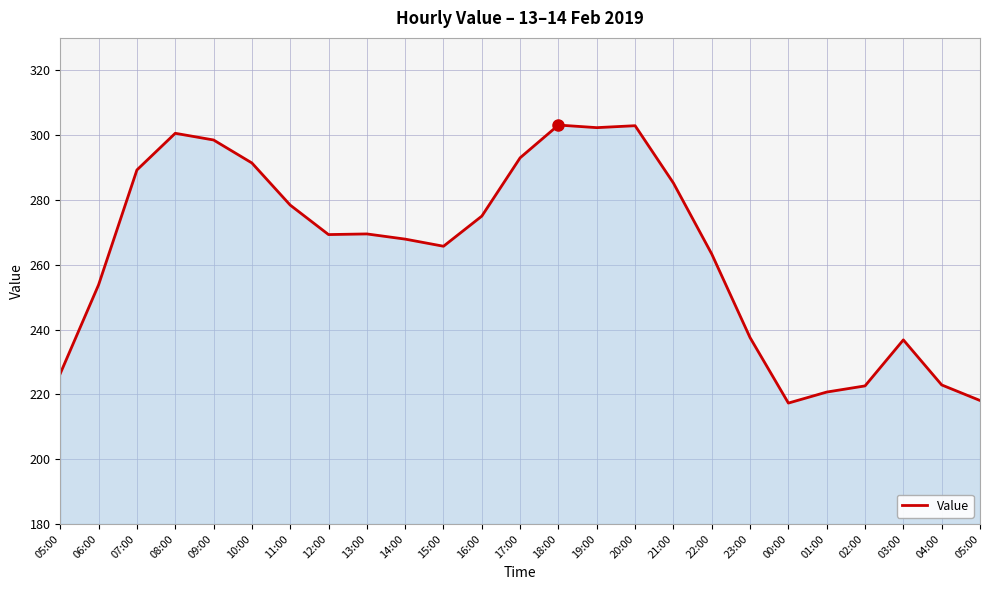

How many values are below 269?

12